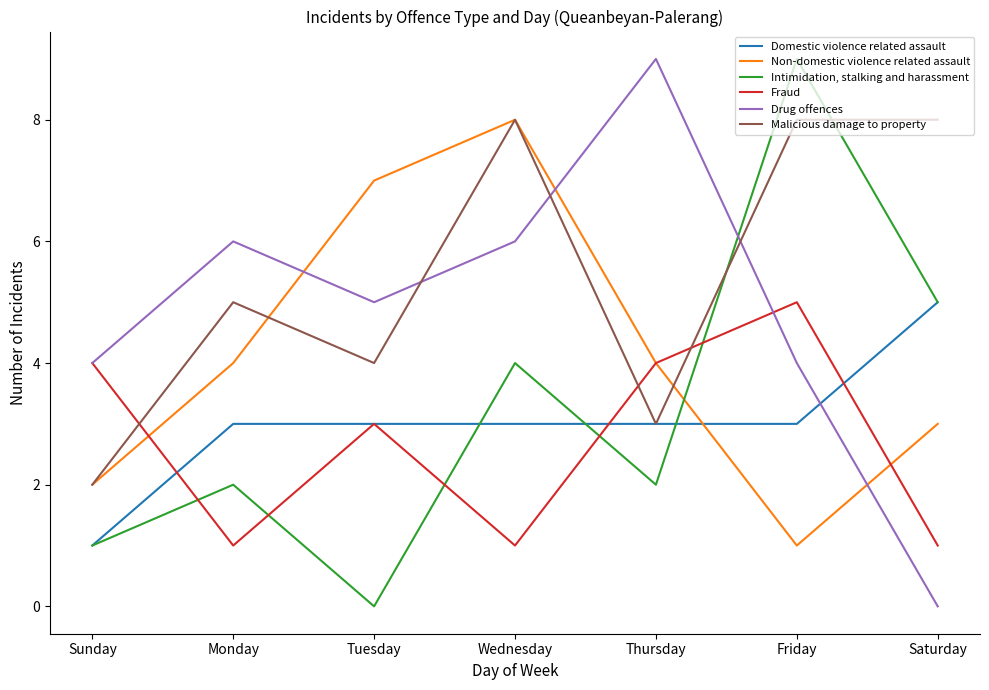

What is the sum of the Fraud values at Wednesday and Thursday?

5